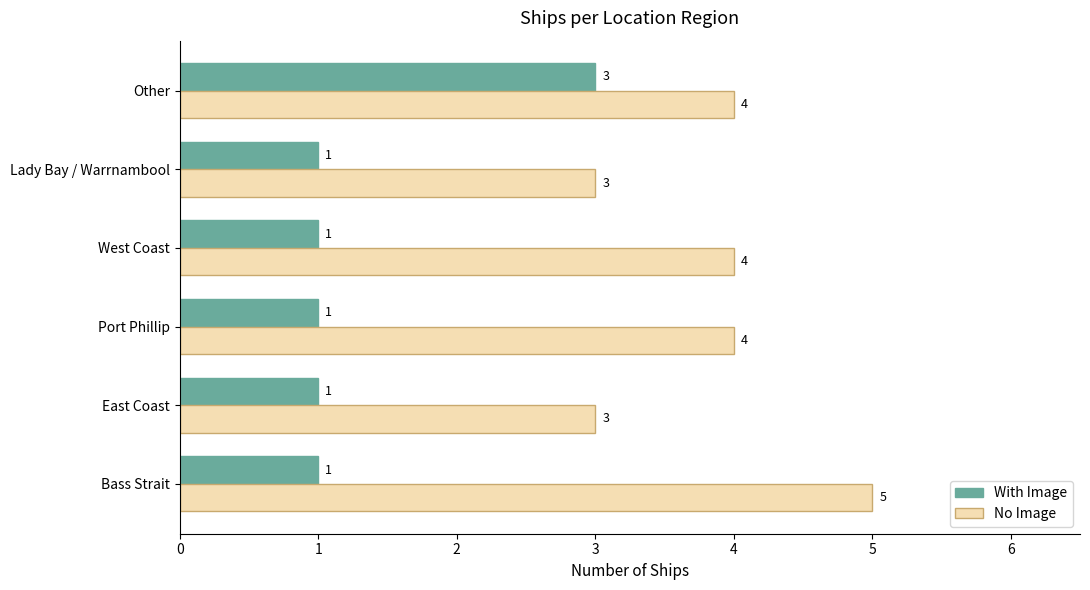

Rank the series by their maximum value, from highest to lowest.

No Image, With Image